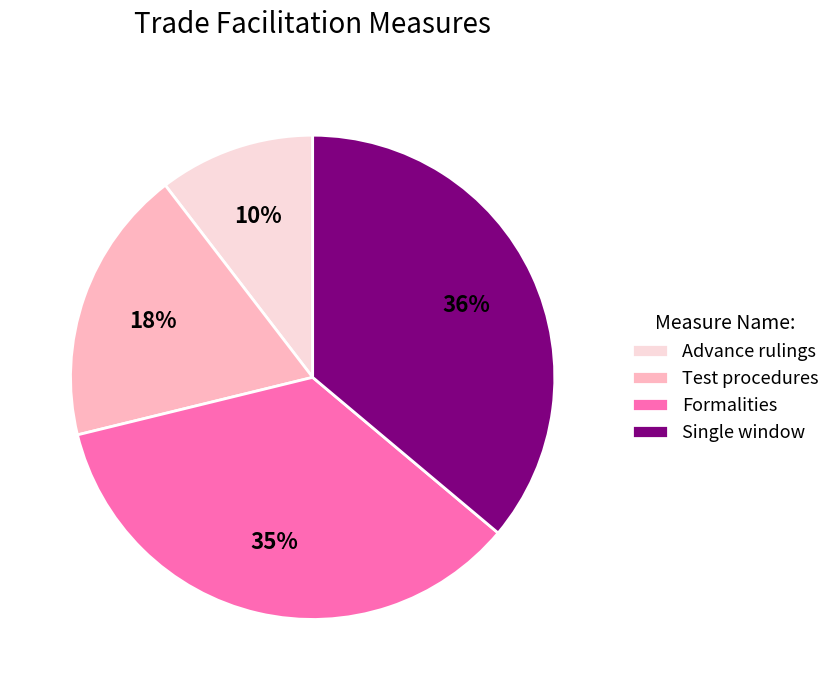

To the nearest percent, what portion does Advance rulings represent?

10%